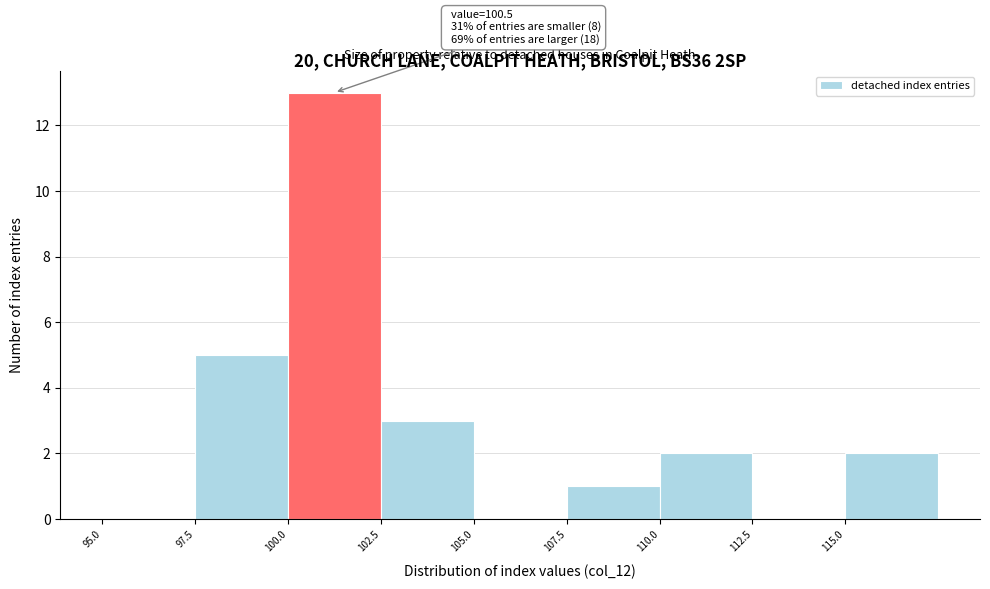

Over which range of the x-axis is the bar tallest?

100.0 to 102.5